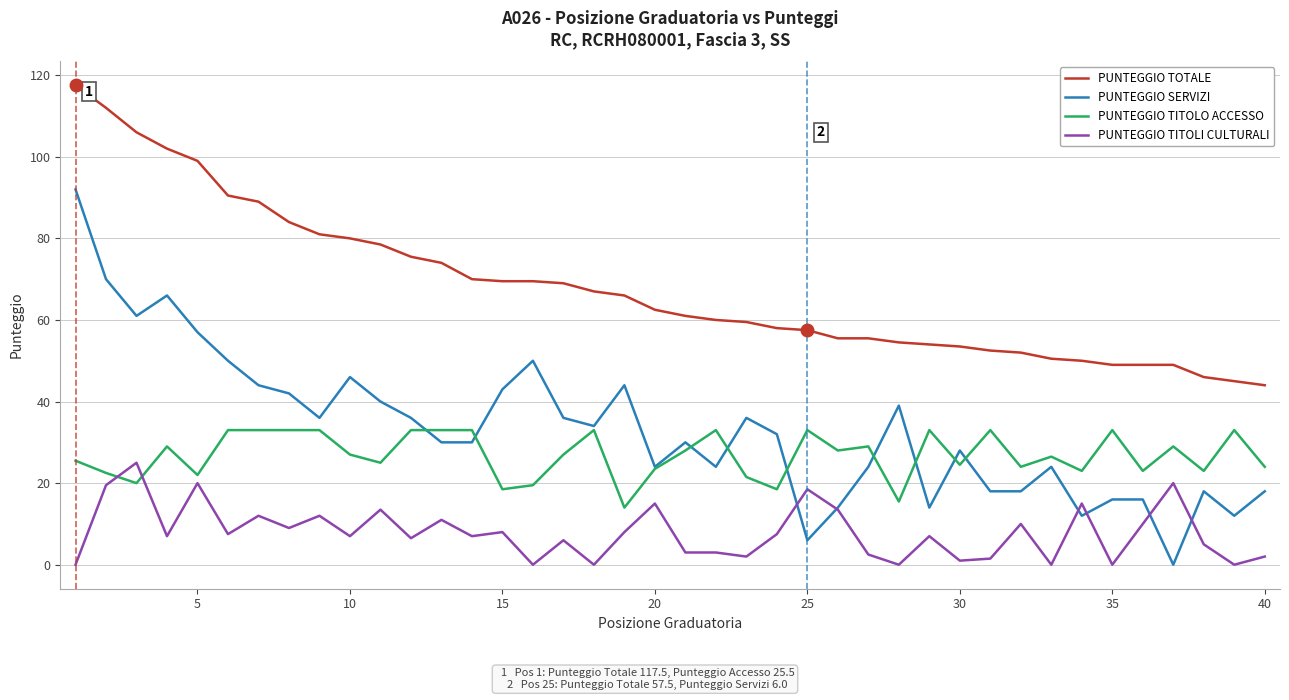

What is the maximum value shown in the chart?

117.5